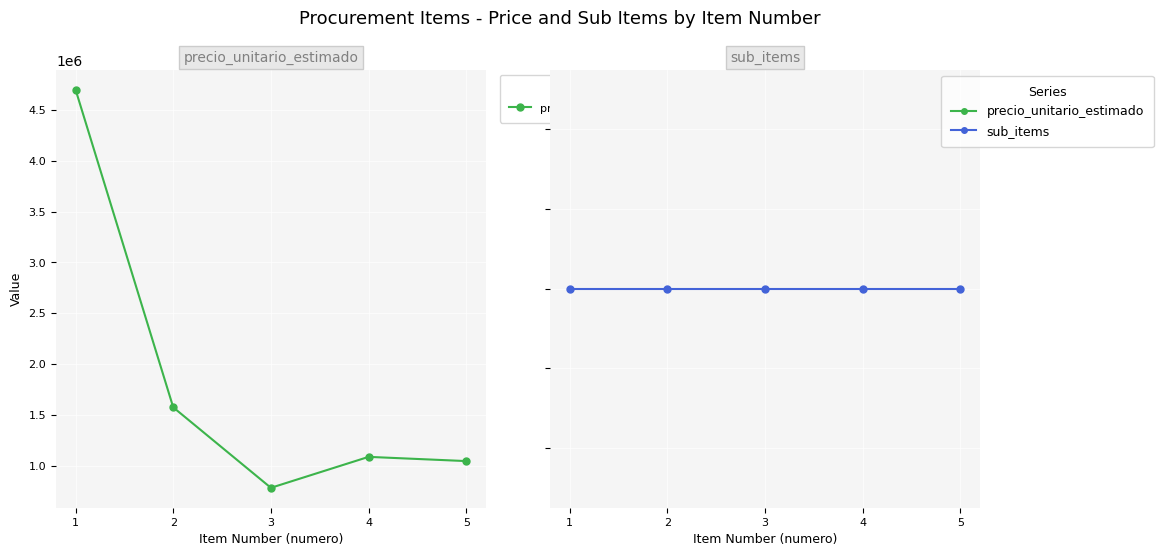

Between 5 and 4, which is larger?

4